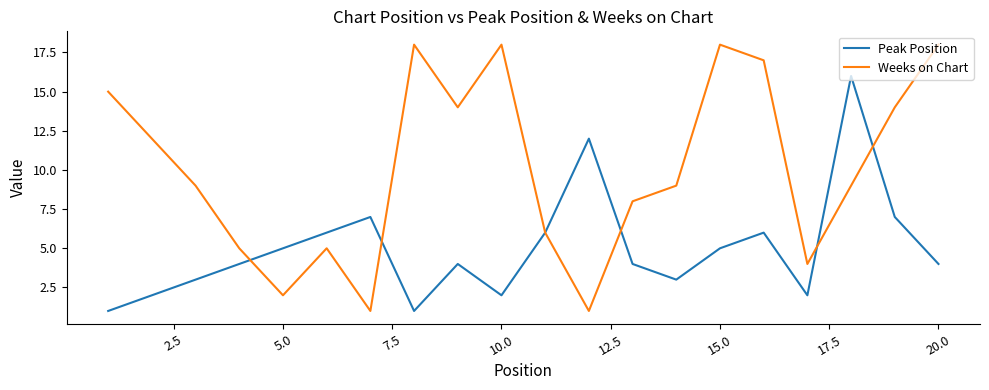

What is the smallest value displayed?

1